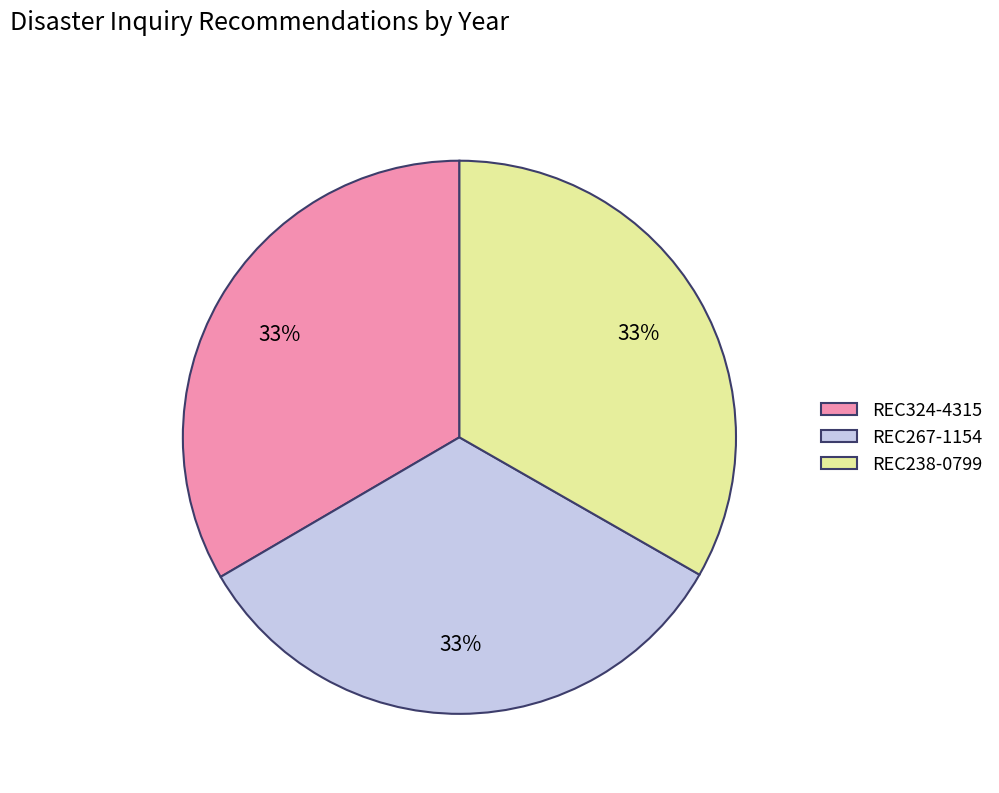

What percentage is the REC238-0799 slice, to the nearest percent?

33%